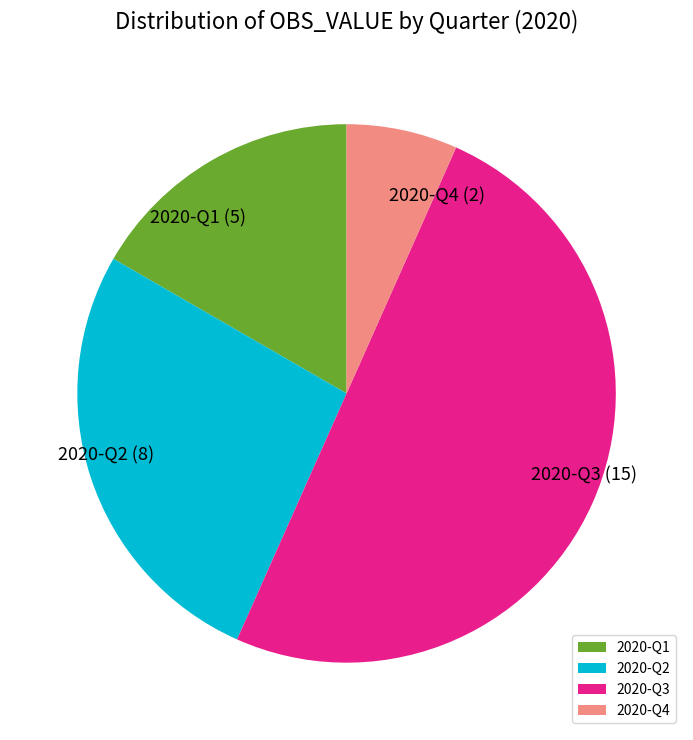

Does 2020-Q2 represent more than half of the total?

No